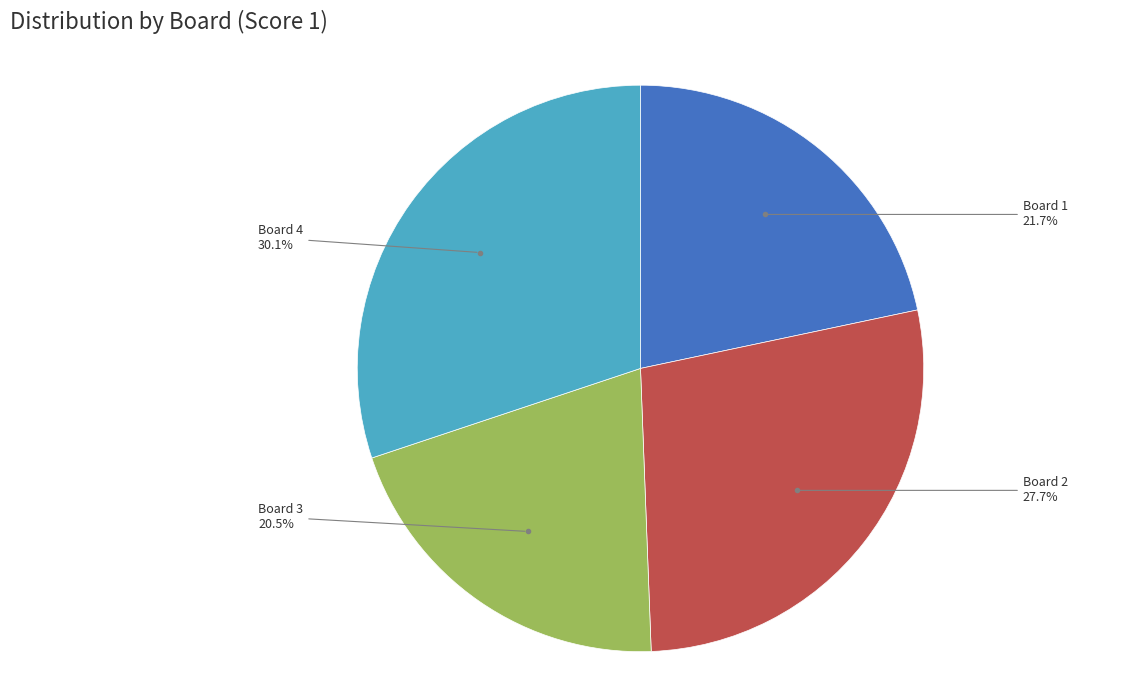

Does any single category account for the majority?

No